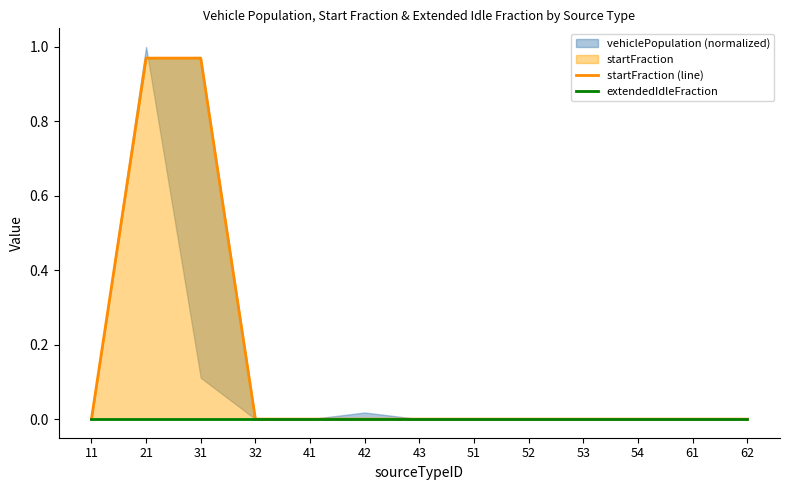

Reading right to left, extract all data points from this chart.

startFraction (line): 0.0	0.0	0.0	0.0	0.0	0.0	0.0	0.0	0.0	0.0	1.0	1.0	0.0
extendedIdleFraction: 0.0	0.0	0.0	0.0	0.0	0.0	0.0	0.0	0.0	0.0	0.0	0.0	0.0